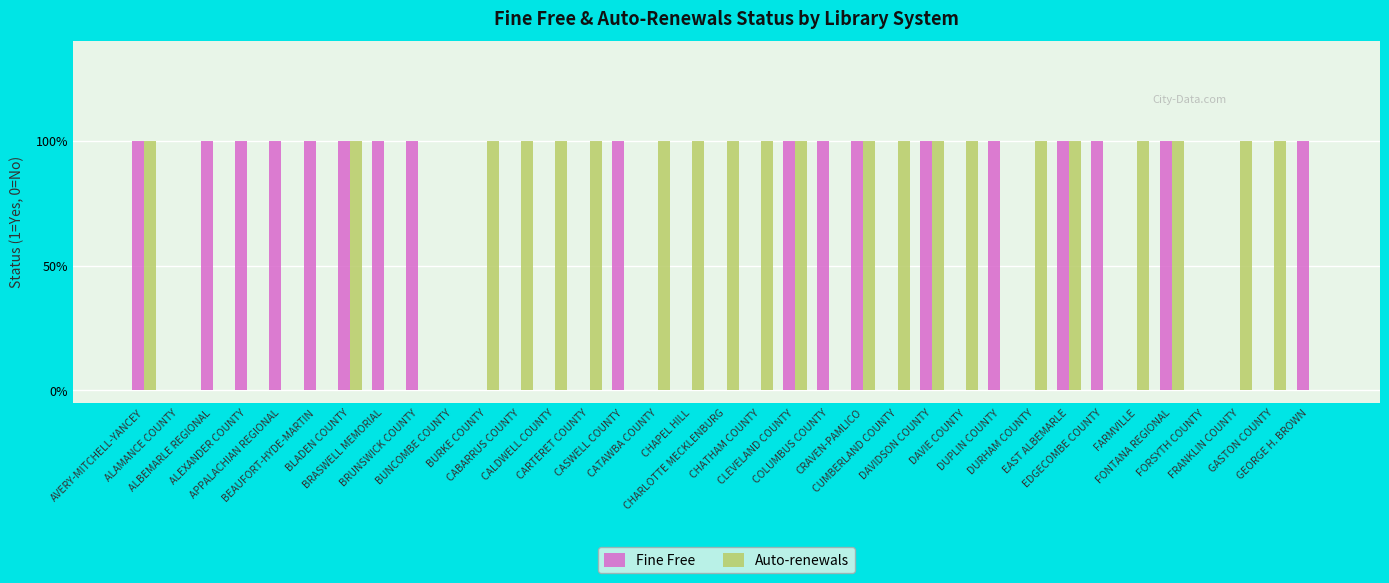

Reading right to left, what are all the values shown in this chart?

Fine Free: 1	0	0	0	1	0	1	1	0	1	0	1	0	1	1	1	0	0	0	0	1	0	0	0	0	0	1	1	1	1	1	1	1	0	1
Auto-renewals: 0	1	1	0	1	1	0	1	1	0	1	1	1	1	0	1	1	1	1	1	0	1	1	1	1	0	0	0	1	0	0	0	0	0	1